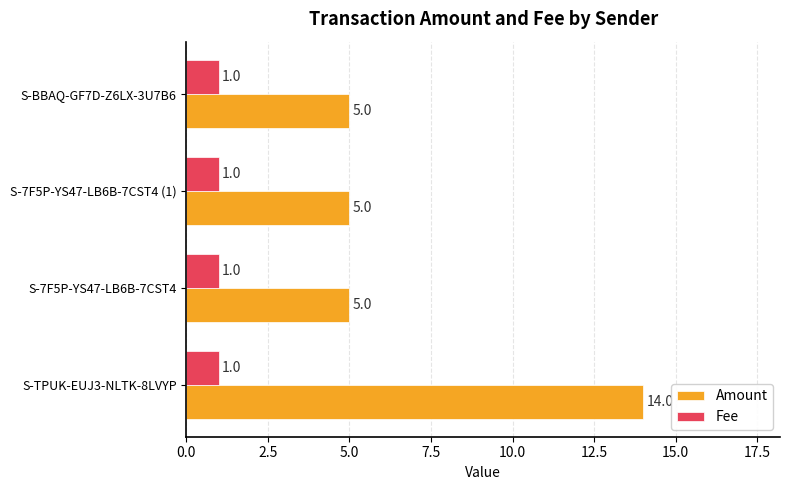

What is the sum of all Fee values?

4